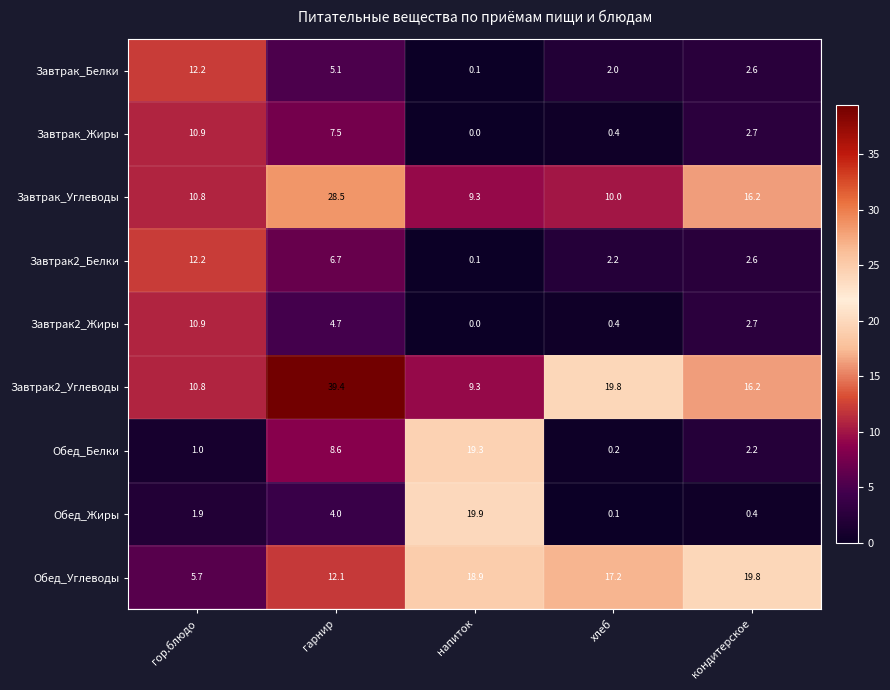

What is the difference between the Обед_Белки values at хлеб and напиток?

19.1